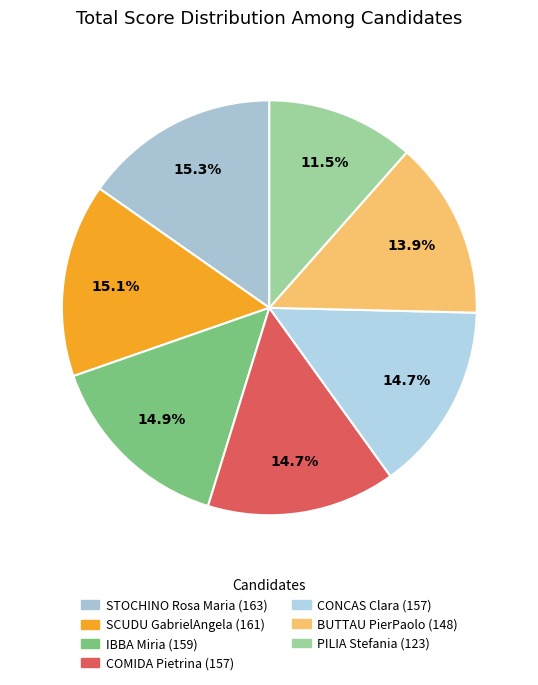

What is the change in value from COMIDA Pietrina to PILIA Stefania?

-34